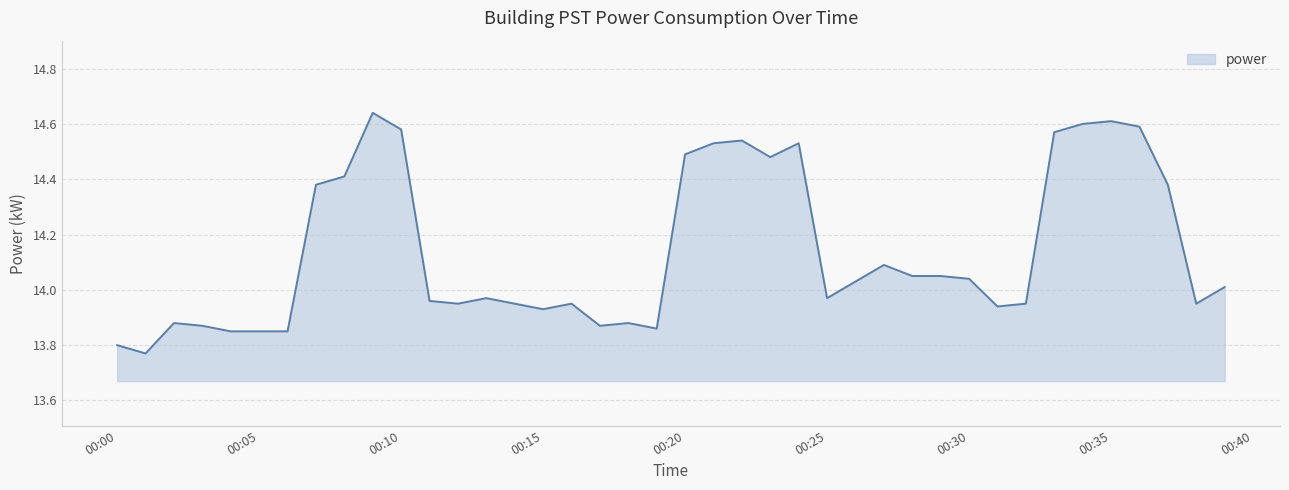

How many lines are shown in the chart?

1